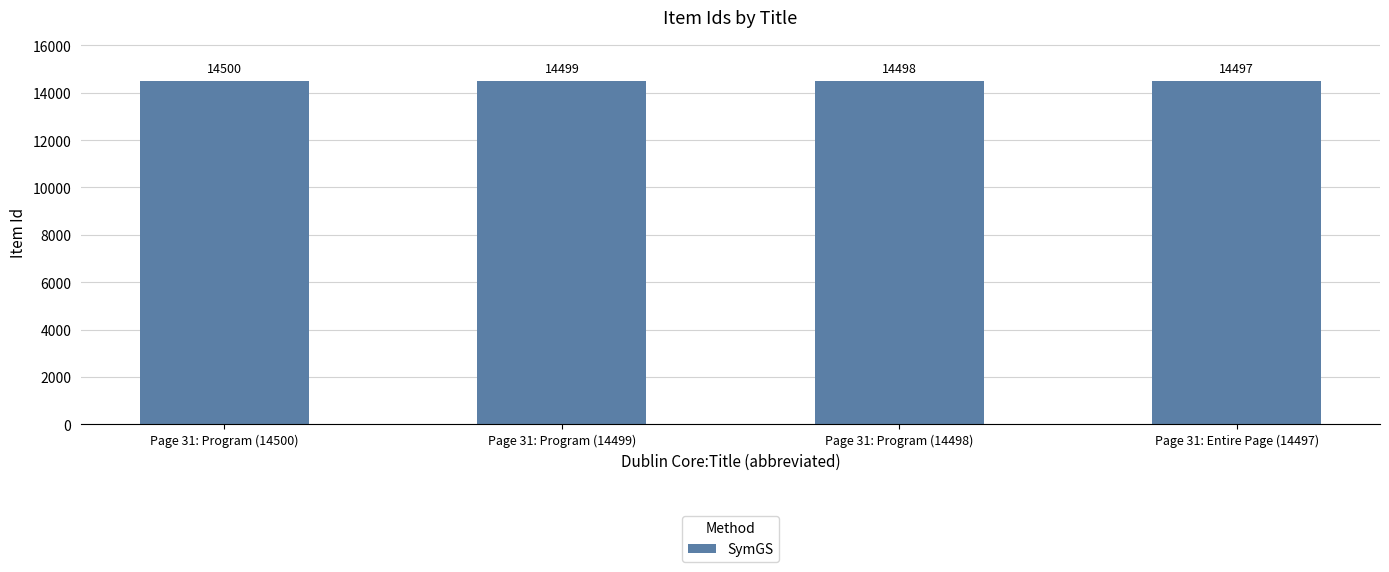

The chart shows a value of 14498 at Page 31: Program (14498). True or false?

True